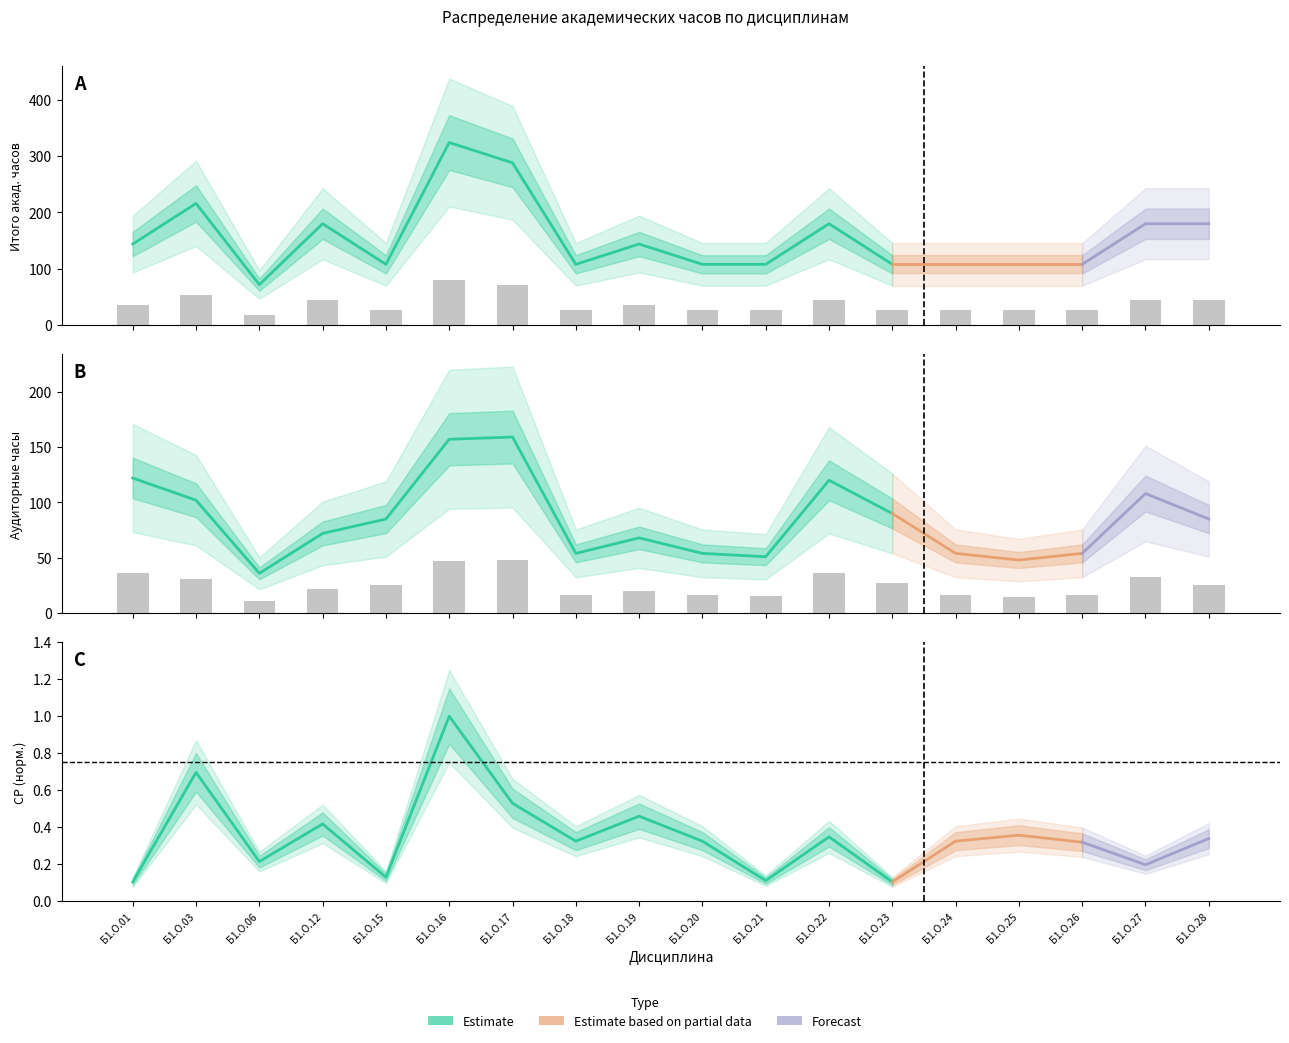

List the labels in order of Ауд. value, largest first.

Б1.О.17, Б1.О.16, Б1.О.01, Б1.О.22, Б1.О.27, Б1.О.03, Б1.О.23, Б1.О.15, Б1.О.28, Б1.О.12, Б1.О.19, Б1.О.18, Б1.О.20, Б1.О.24, Б1.О.26, Б1.О.21, Б1.О.25, Б1.О.06